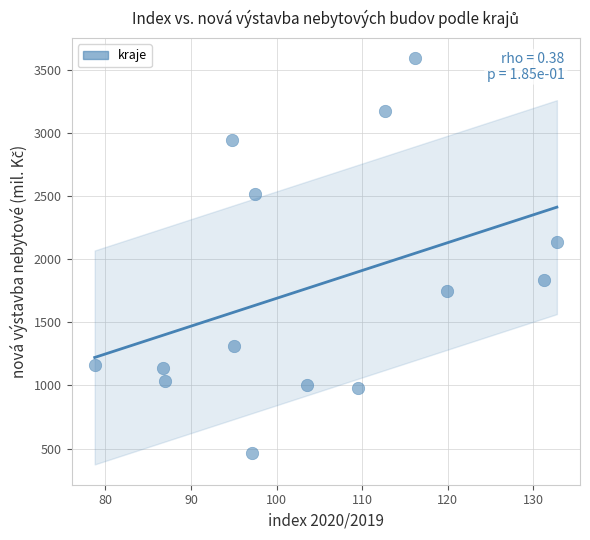

What is the range of Y values (max minus min)?

3130